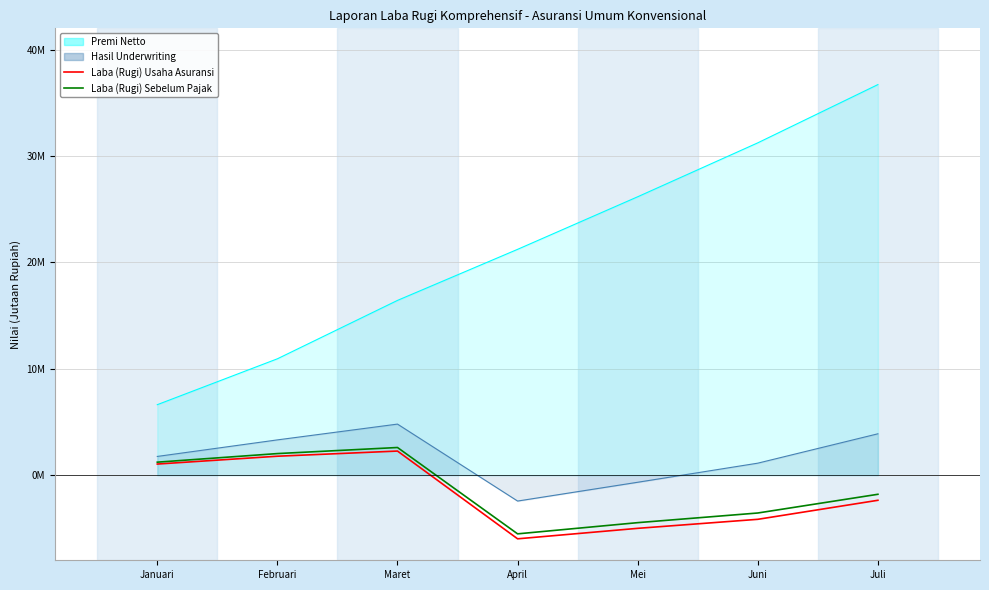

True or false: Laba (Rugi) Sebelum Pajak has more than 1 interior local peaks.

False